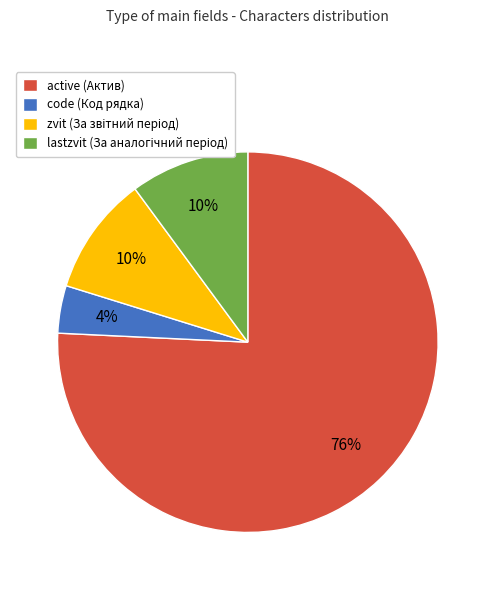

Which category has the biggest portion of the pie?

active